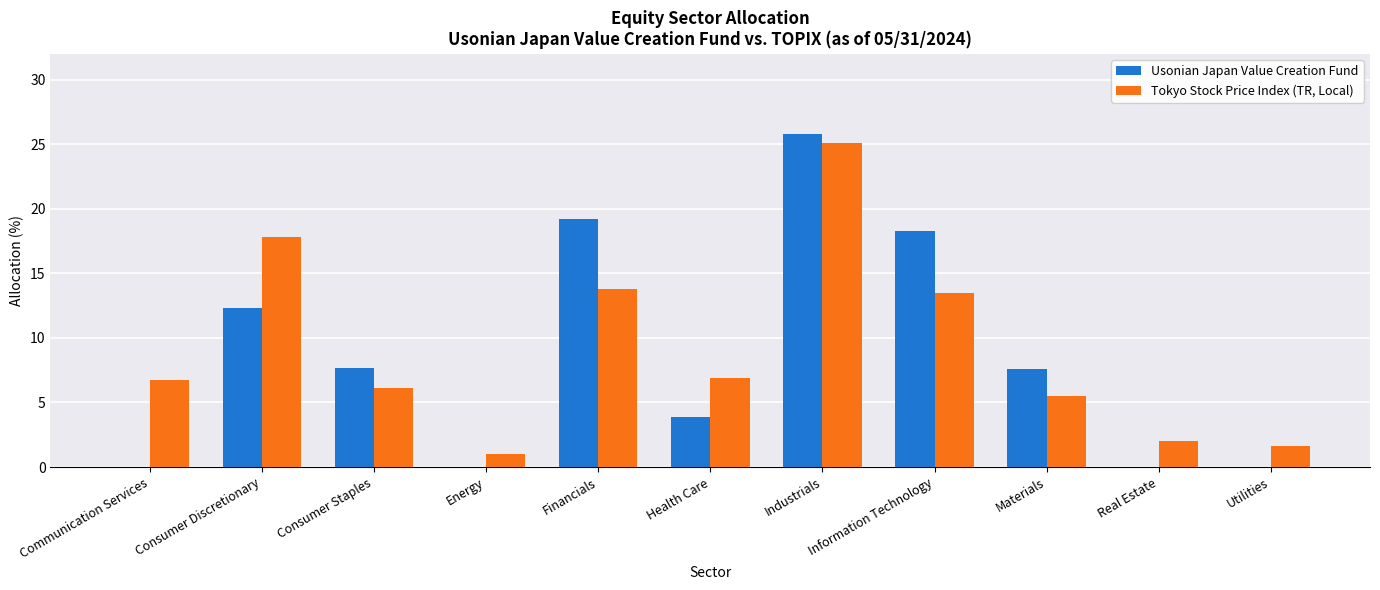

What is the total value across all series at Communication Services?

6.7